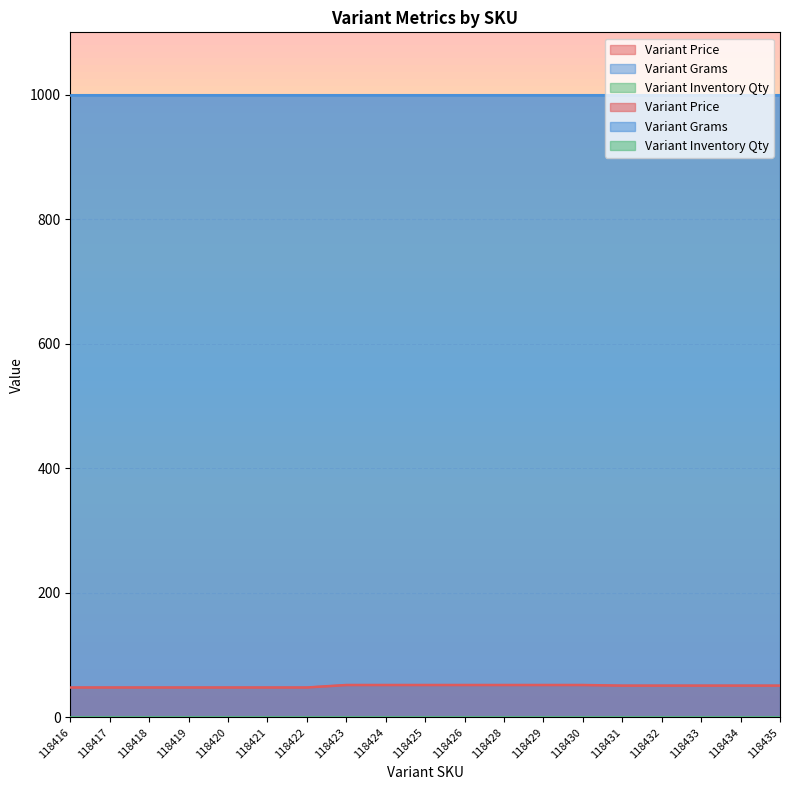

What is the total value across all series at 118434?

1052